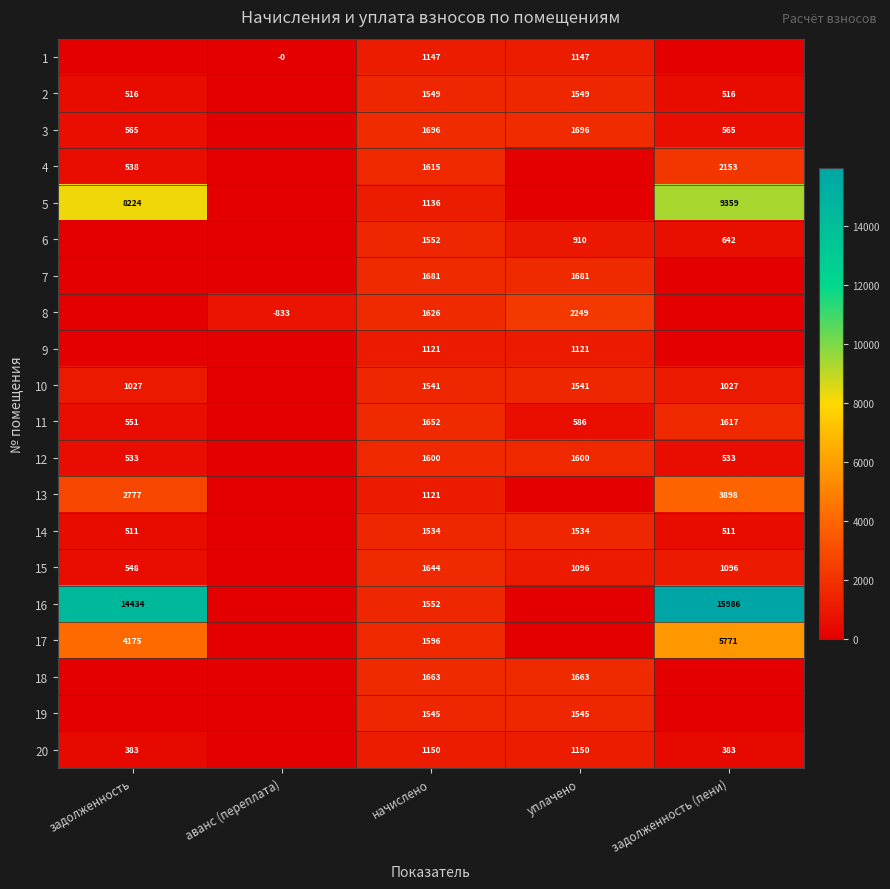

True or false: 9 has a value of 1121 at уплачено.

True